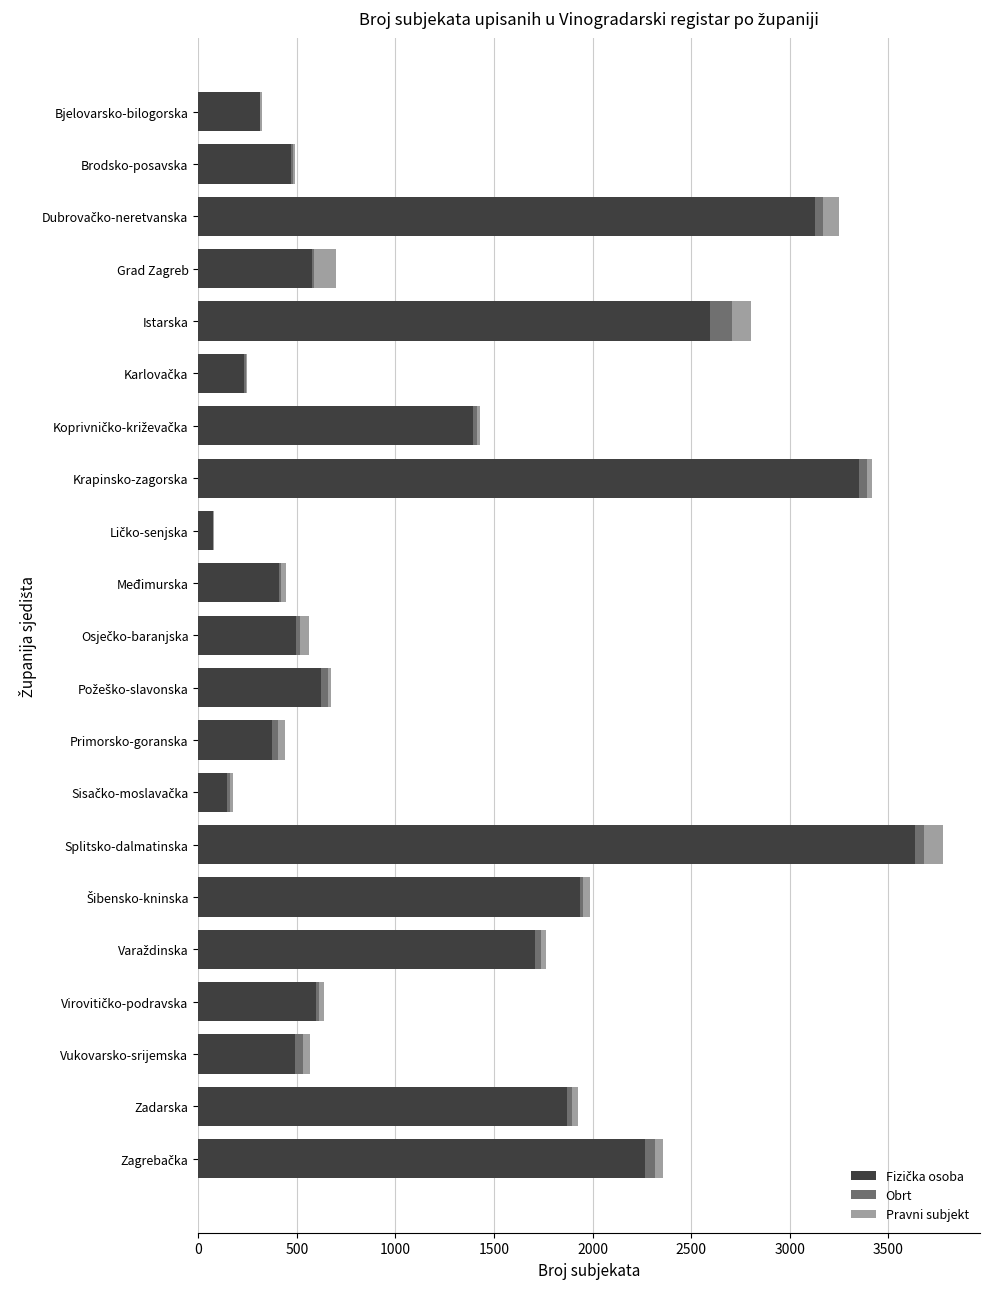

At which category is the sum across all series the highest?

Splitsko-dalmatinska